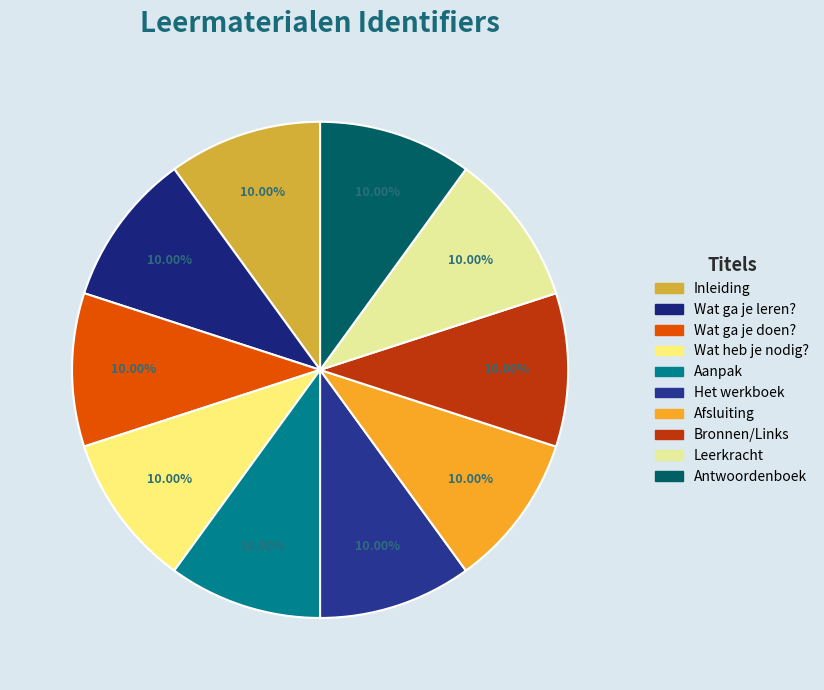

True or false: Wat heb je nodig? accounts for 1% of the total.

False